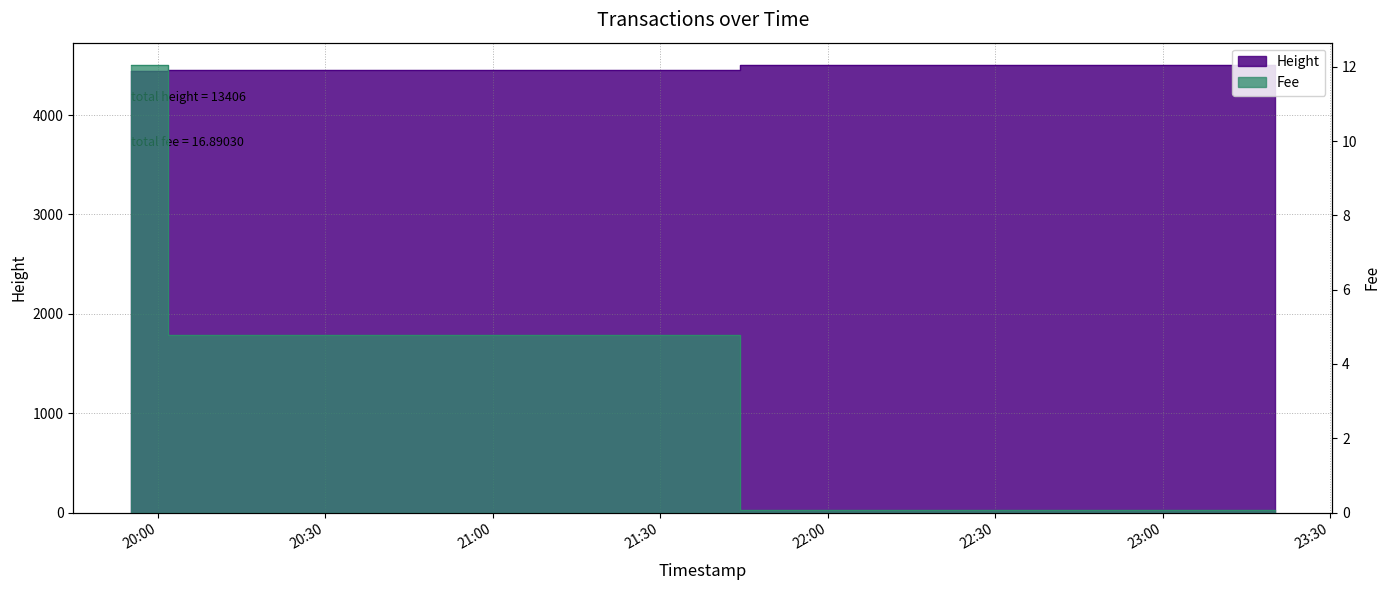

How many data points in Height are above 4455?

1